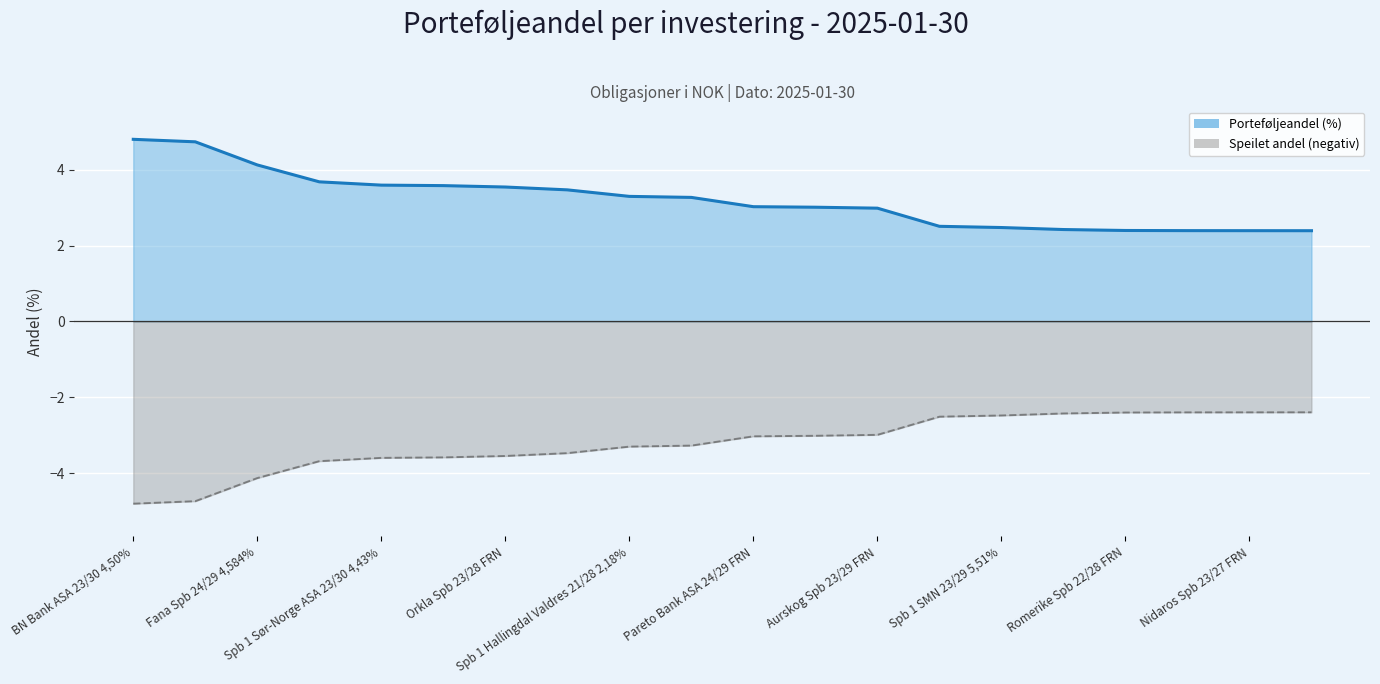

True or false: Speilet andel has more than 2 interior local peaks.

False